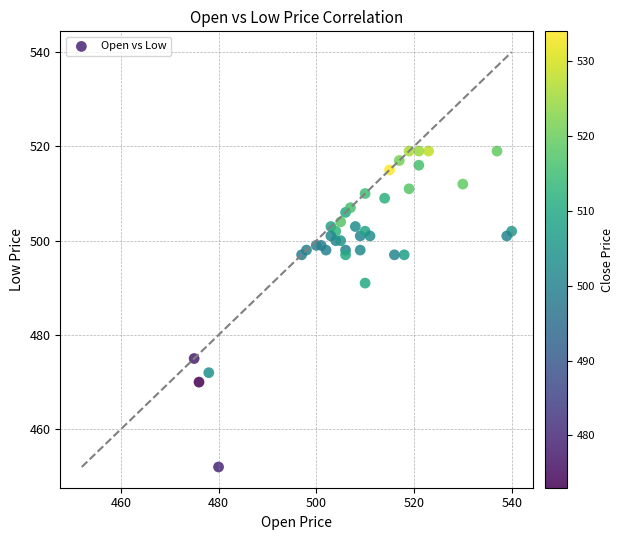

What Y value in the scatter plot is closest to 485?

491